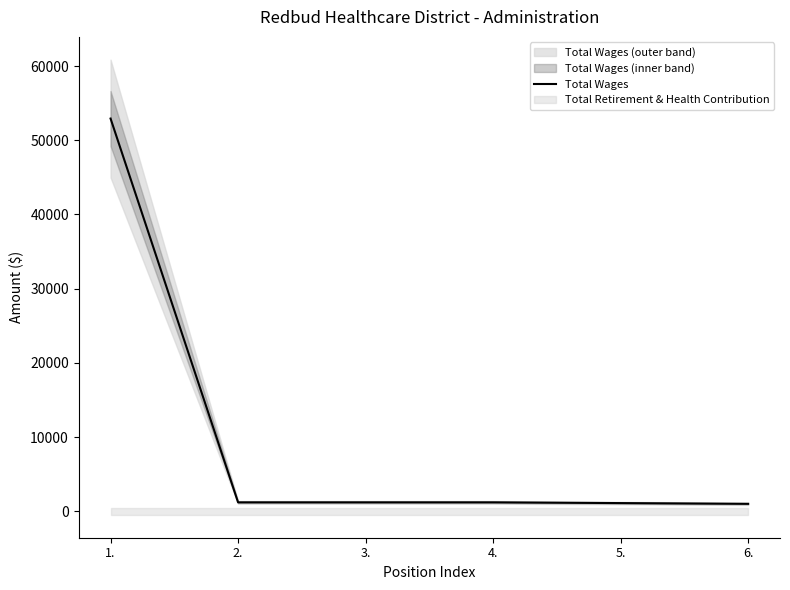

The value at 1. is 52920. True or false?

True